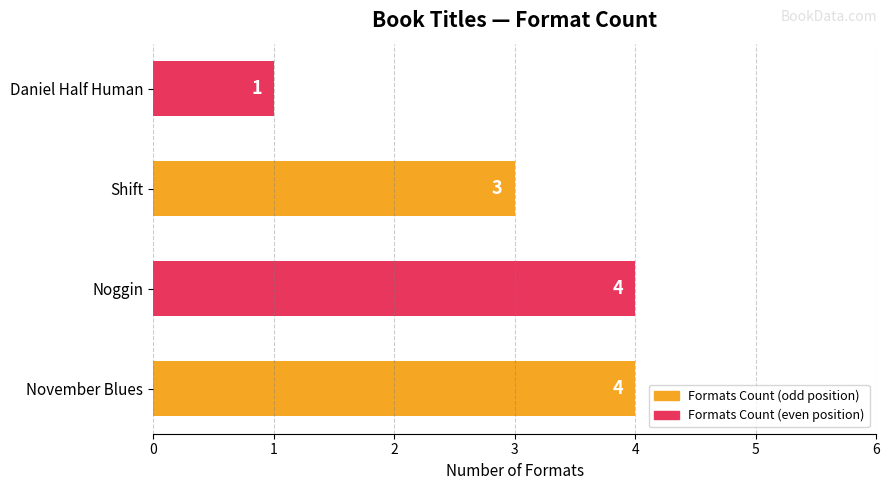

Read the value at Noggin.

4